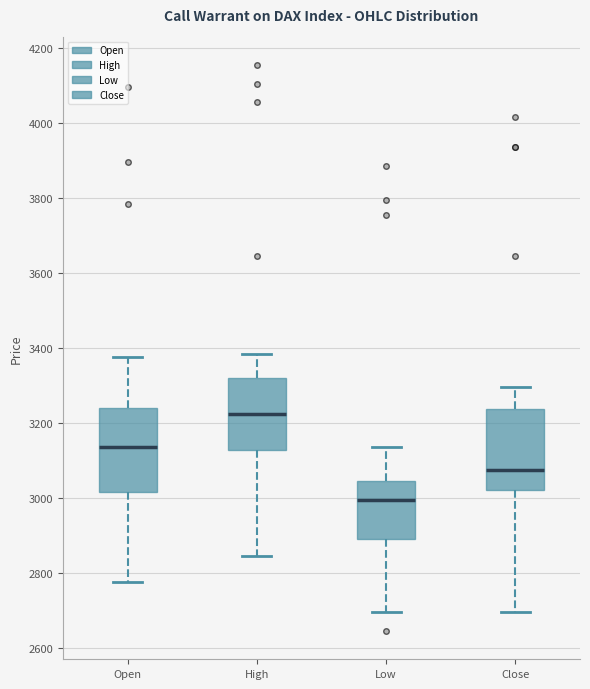

Which box's median line is the lowest?

Low